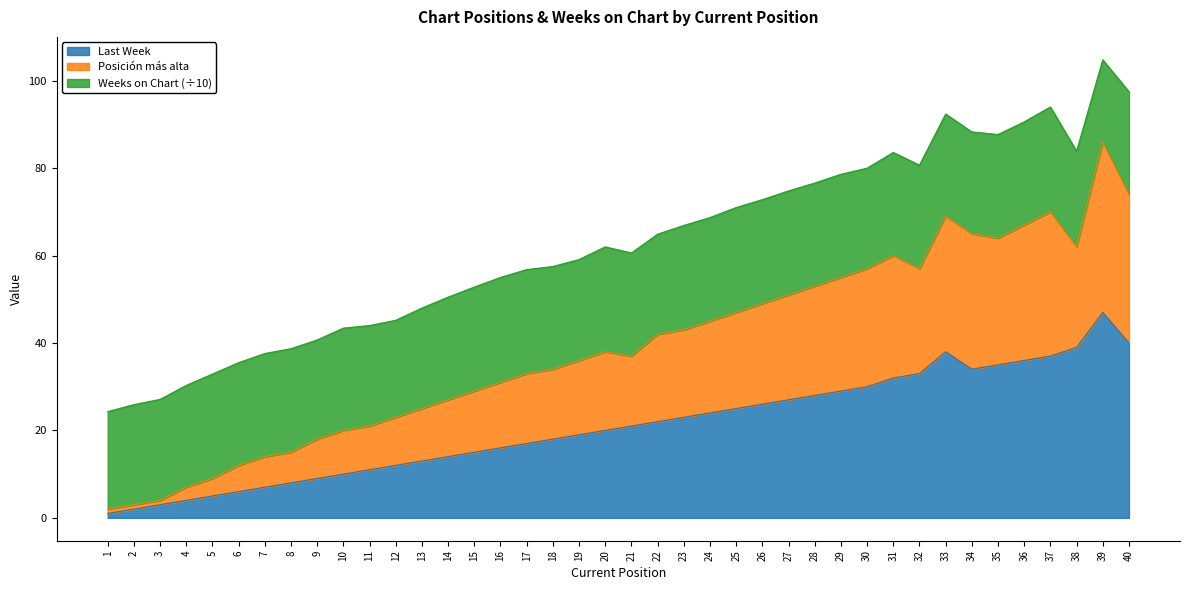

What is the difference between the Last Week values at 1 and 21?

20.0